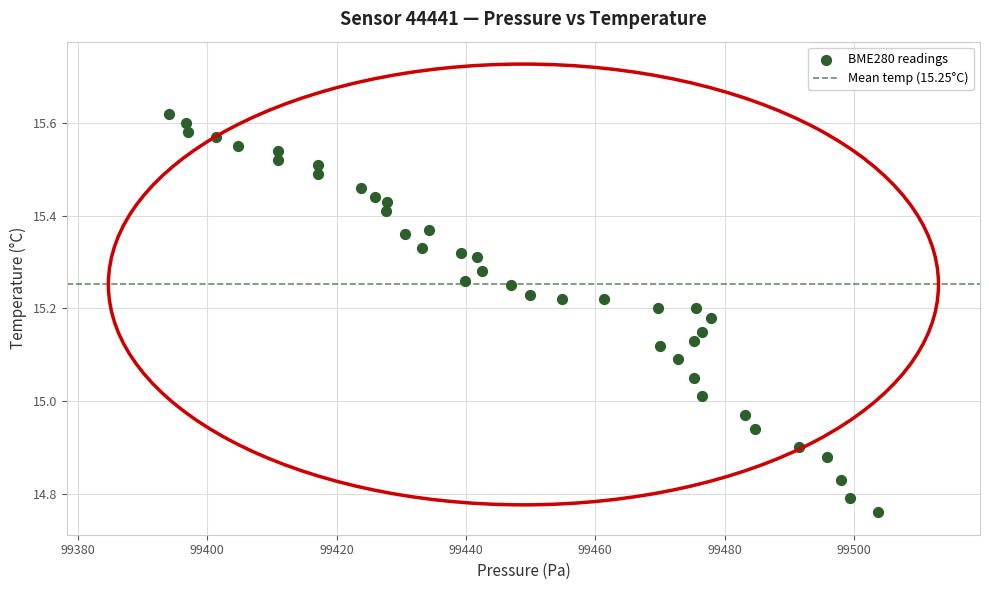

What is the range of Y values (max minus min)?

0.9